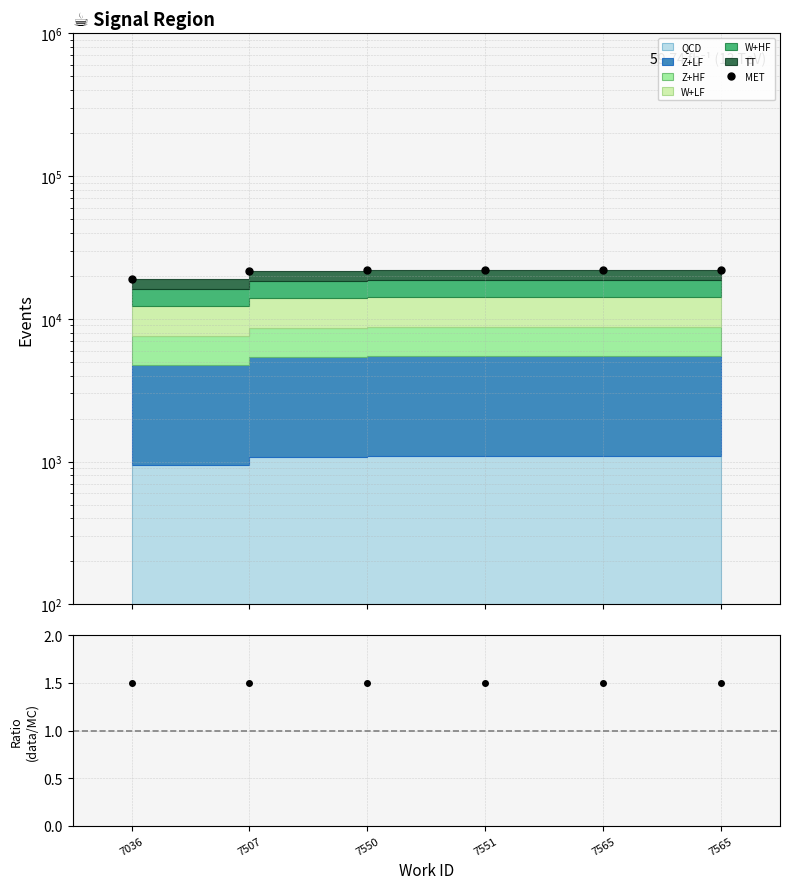

Reading left to right, transcribe all the data shown in this chart.

MET: 19033.0	21506.0	21873.0	21891.0	22006.0	22028.0
data/MC: 1.5	1.5	1.5	1.5	1.5	1.5